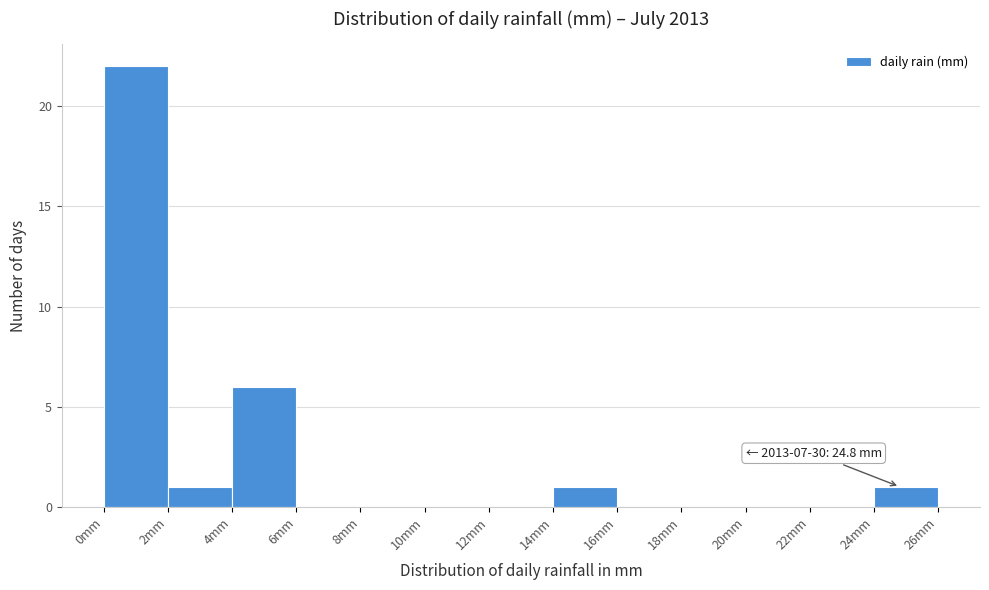

Which range on the x-axis has the tallest bar?

0 to 2